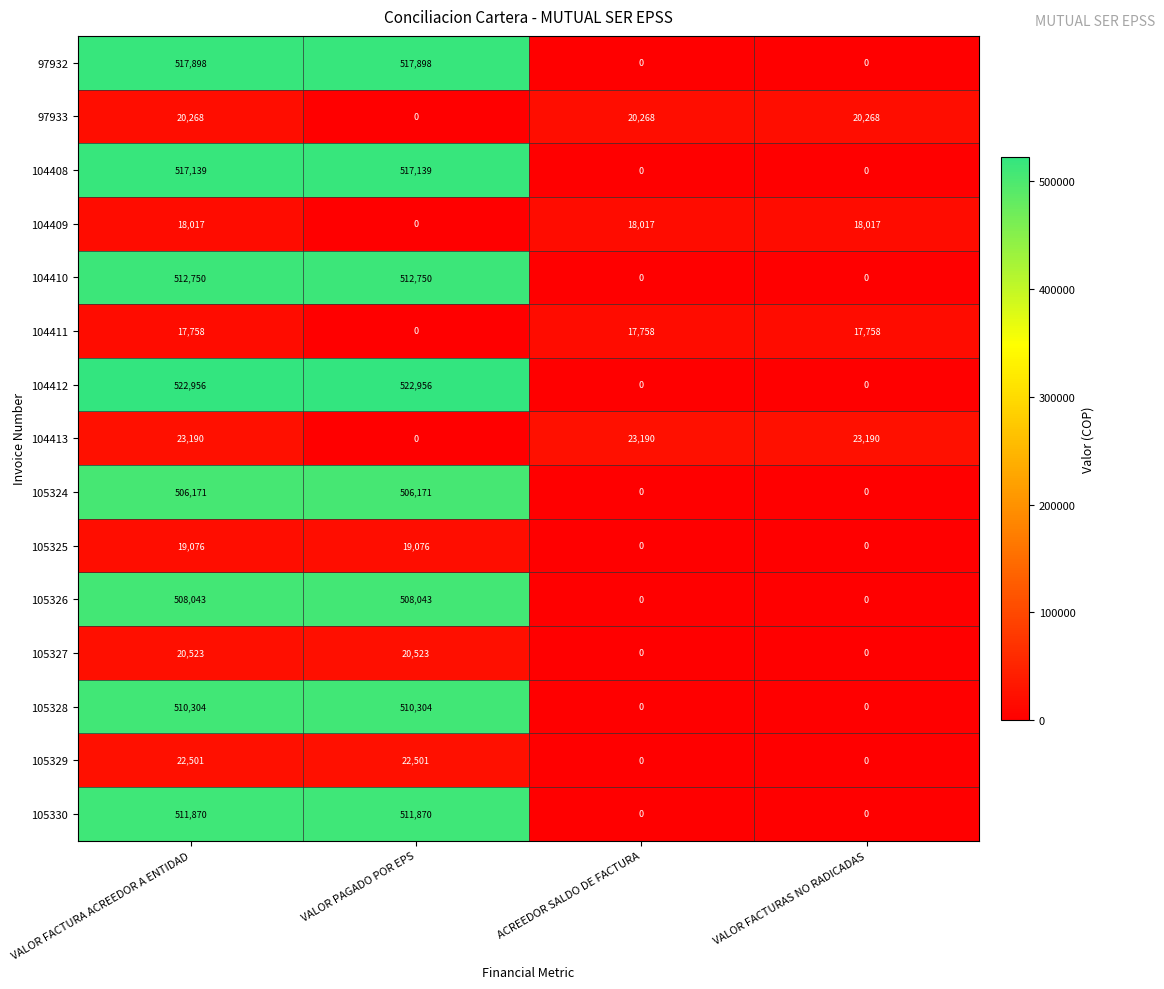

The value of 97932 at VALOR FACTURA ACREEDOR A ENTIDAD is 517898. True or false?

True